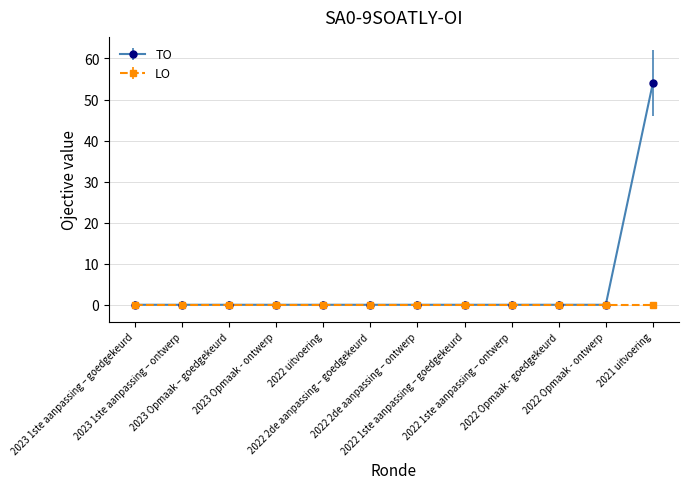

Which series has the largest total across all categories?

TO